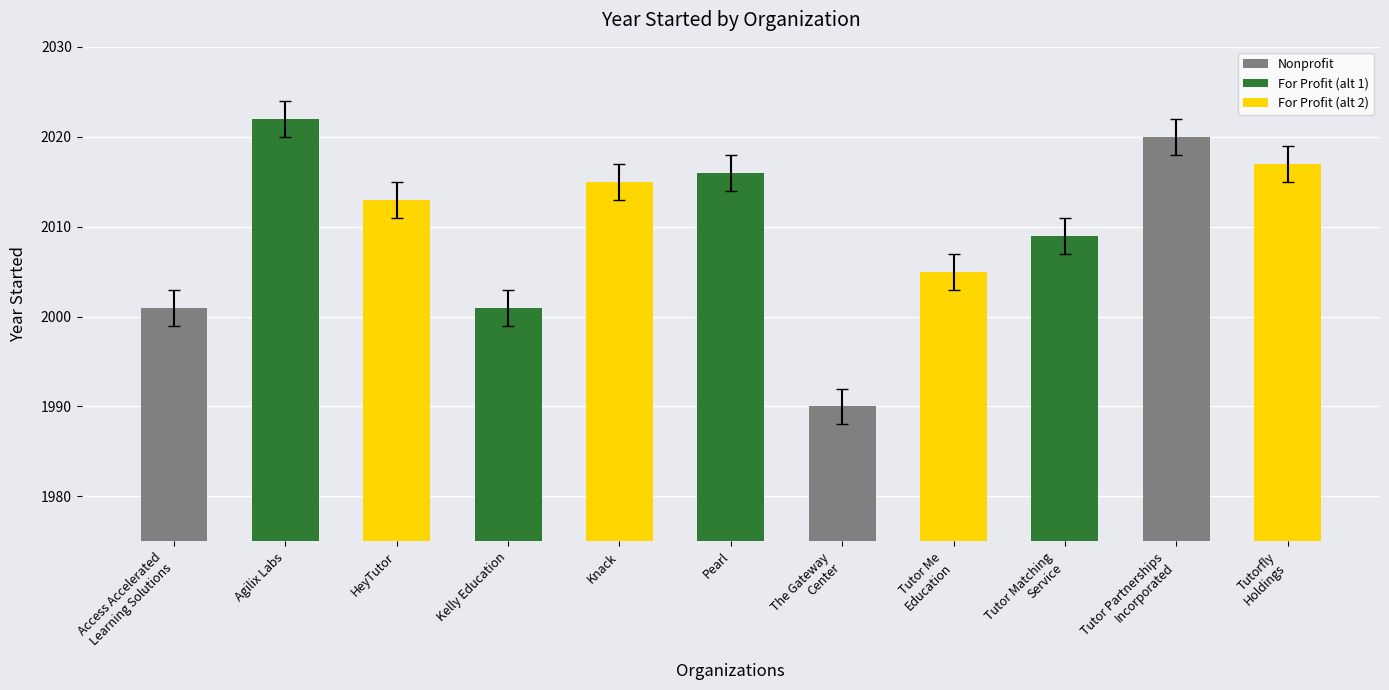

What is the change in value from Knack to Tutorfly
Holdings?

+2